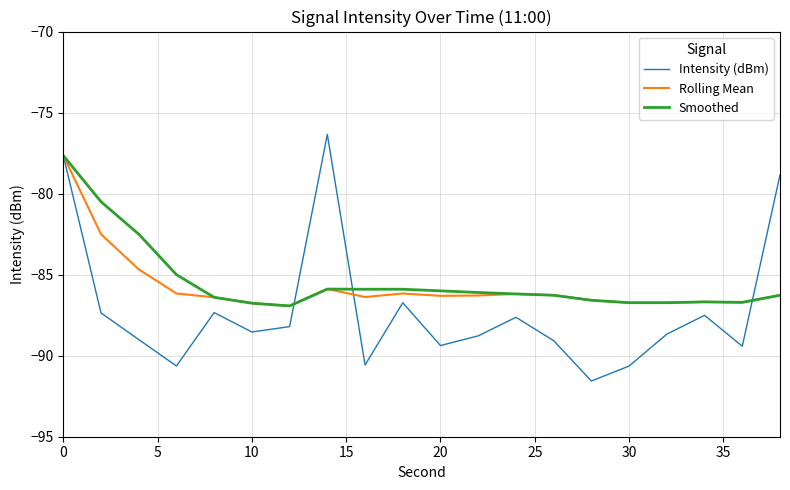

What is the minimum value shown in the chart?

-91.6